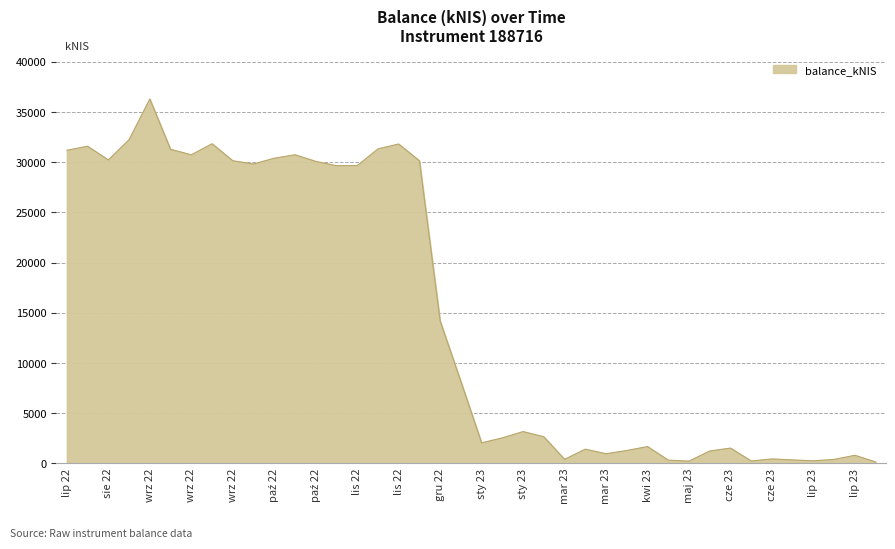

Count the number of data series in this chart.

1